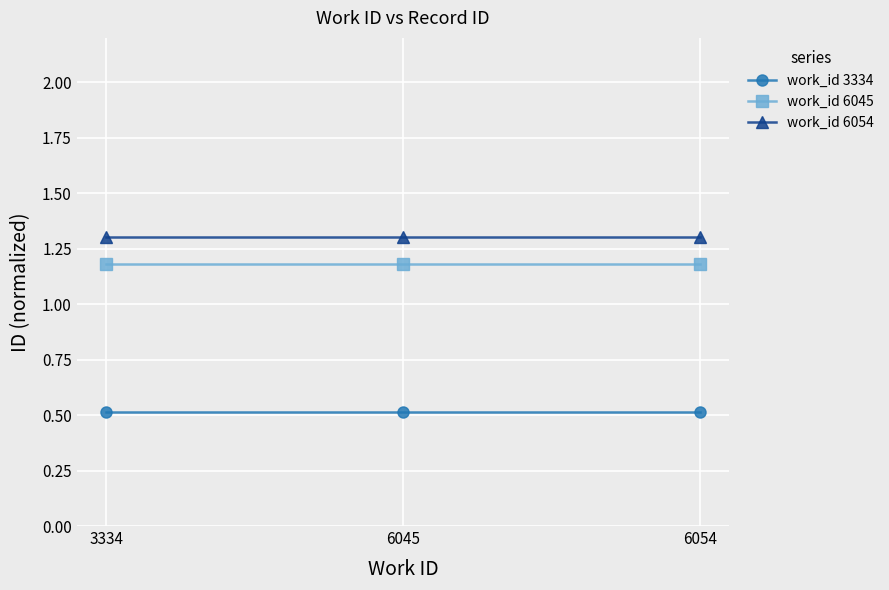

Which series has the largest total across all categories?

work_id 6054